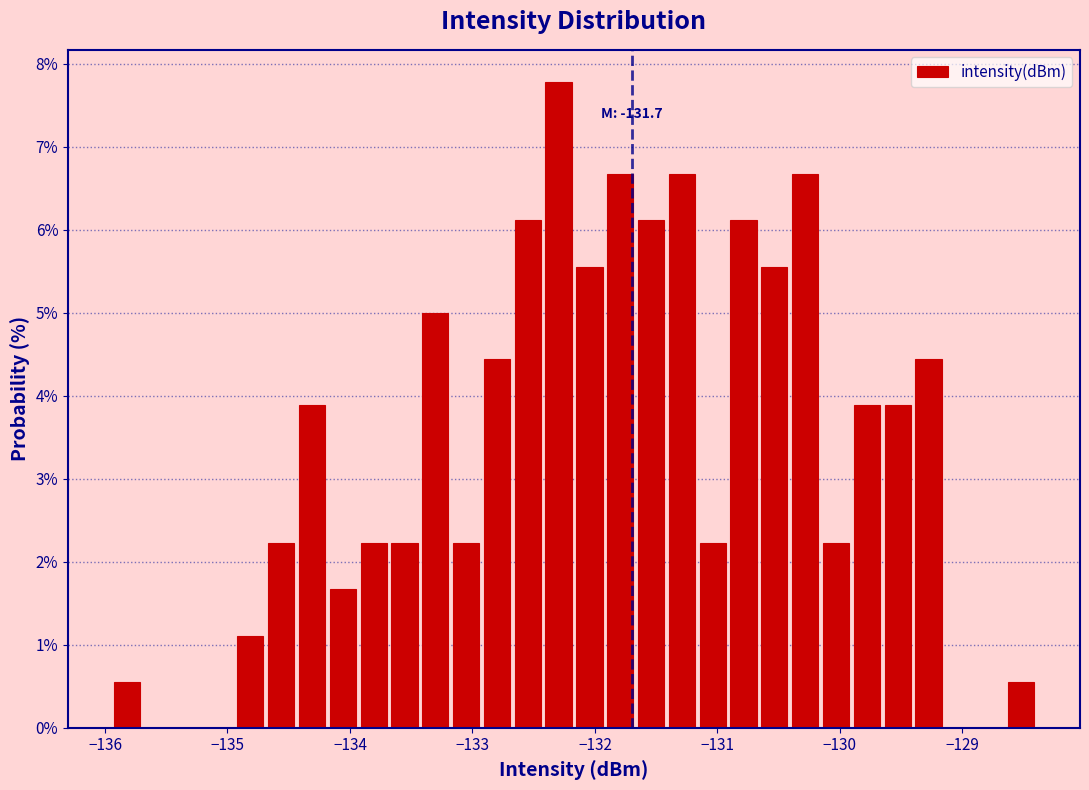

Around what value on the x-axis is the tallest bar? Give the approximate position of its centre, as read against the axis.

-132.3